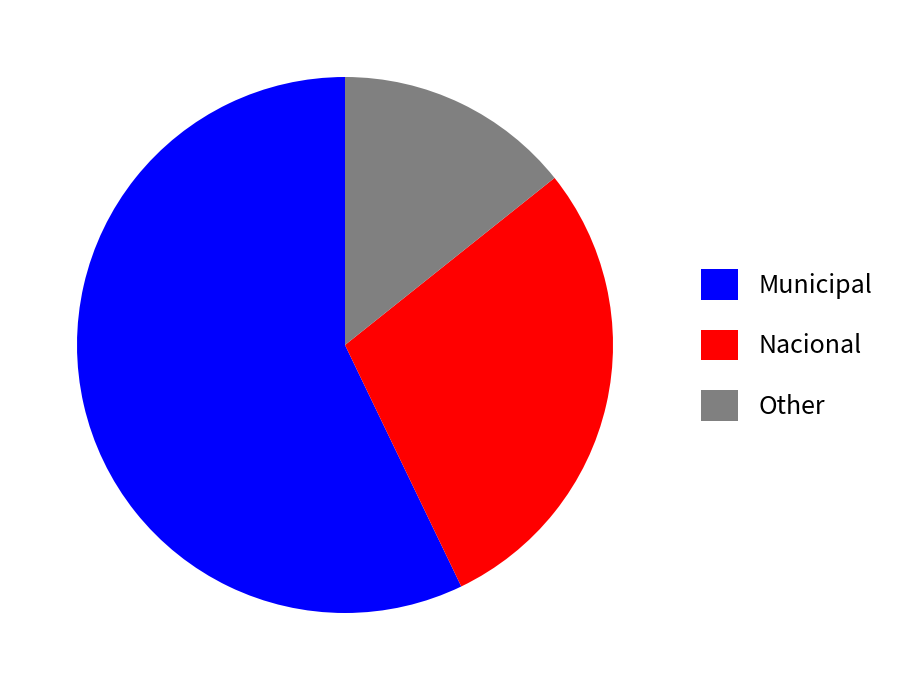

Rank the categories by value from lowest to highest.

Other, Nacional, Municipal